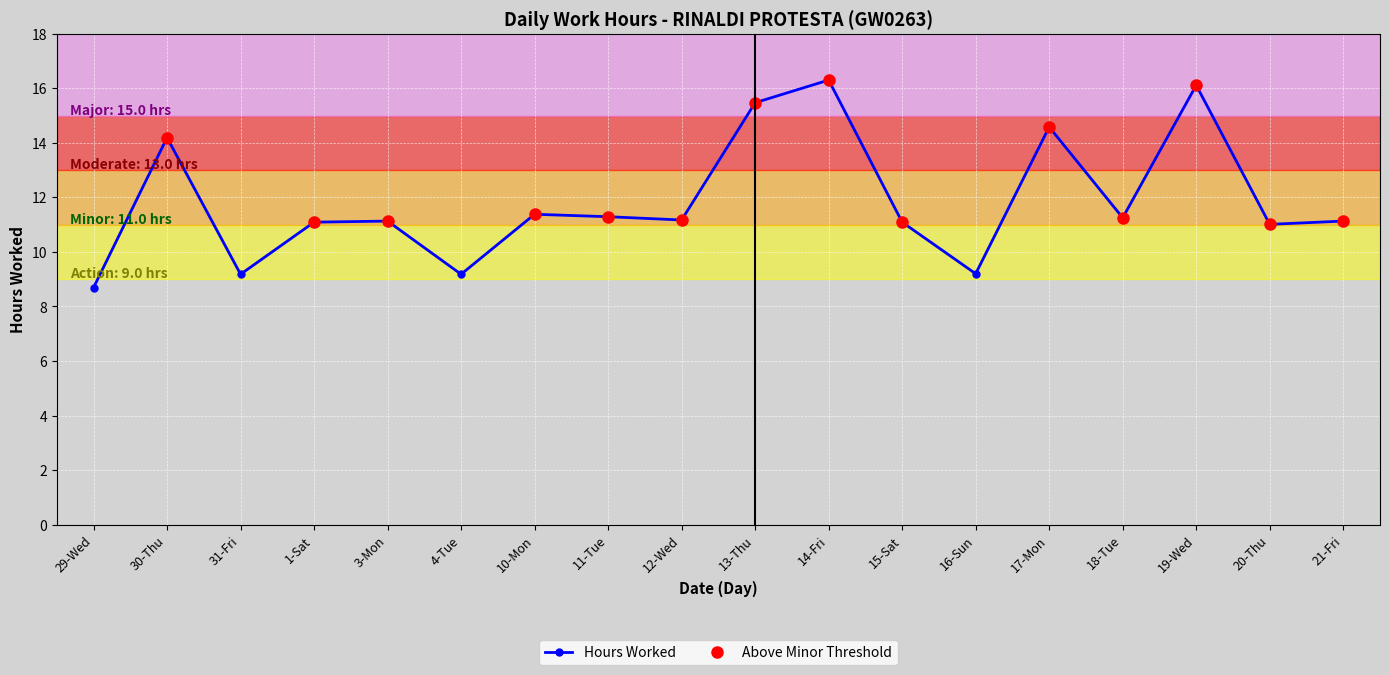

What is the label of the 2nd point from the right?

20-Thu